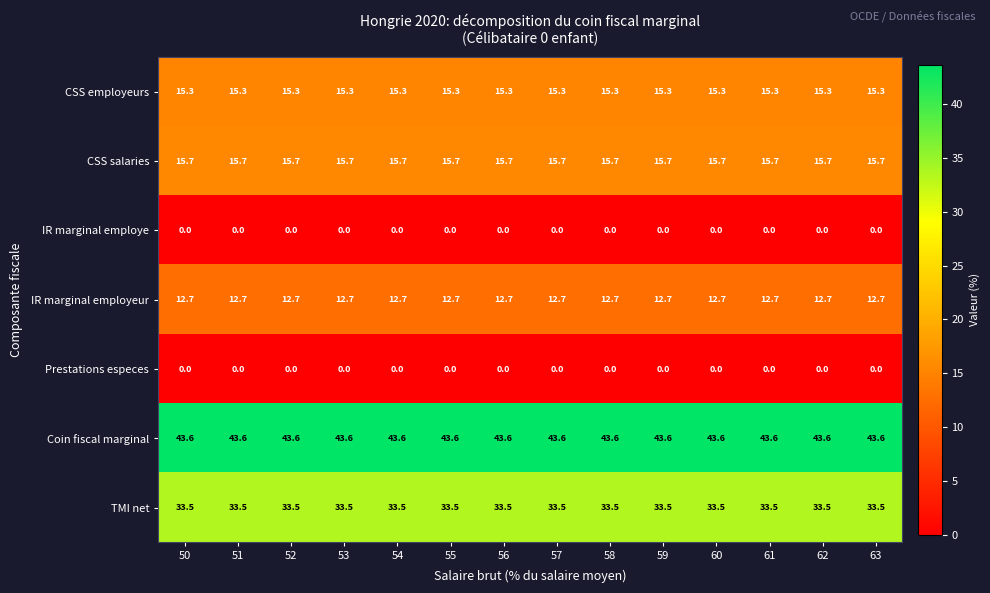

What is the difference between the highest and lowest values at 56?

43.6